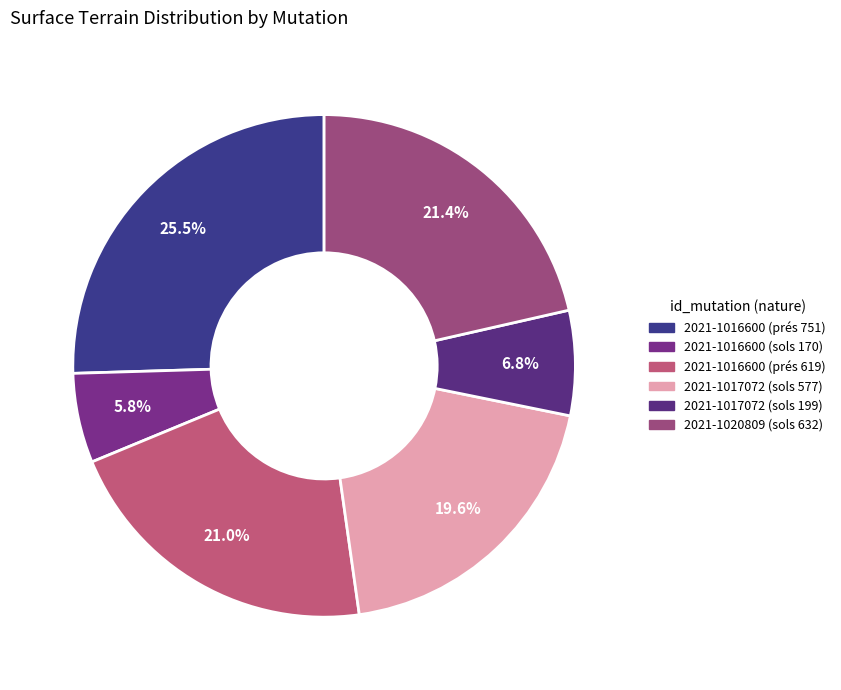

What is the total percentage of 2021-1020809 (sols 632) and 2021-1016600 (prés 619)?

42.4%